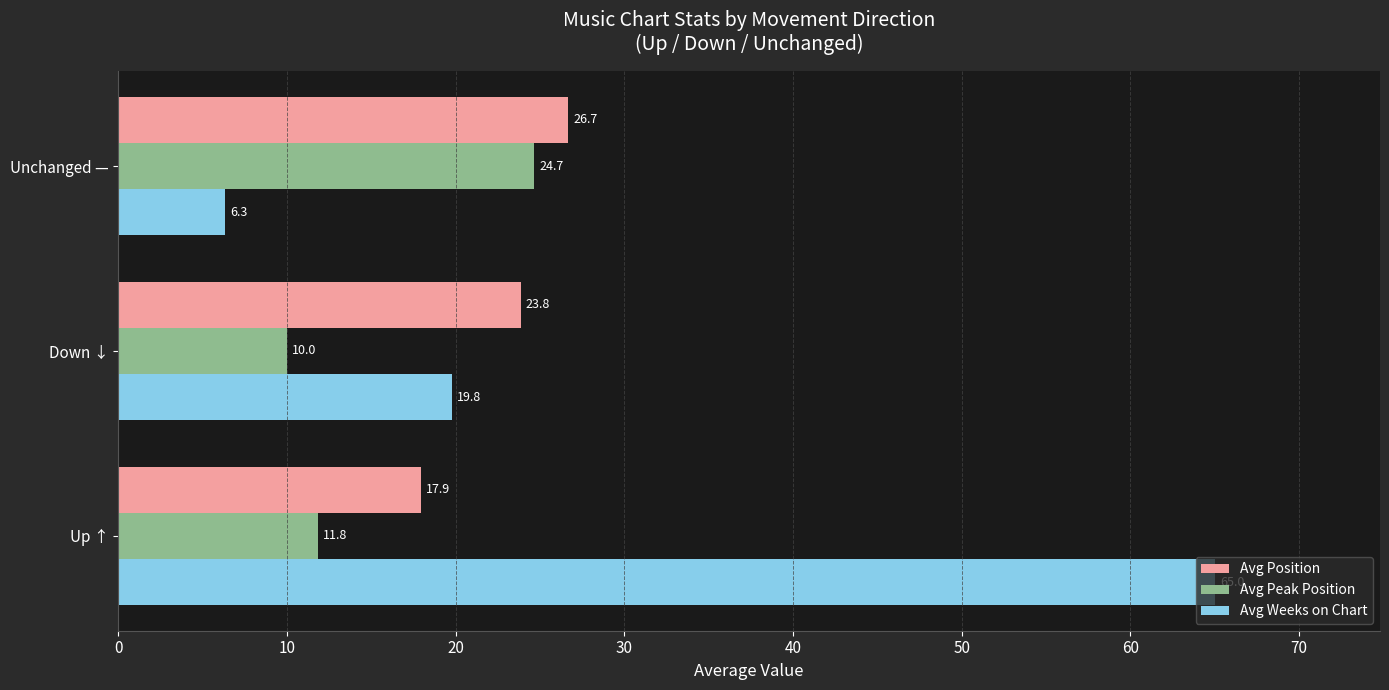

True or false: Avg Position has a value of 23.8 at Down ↓.

True